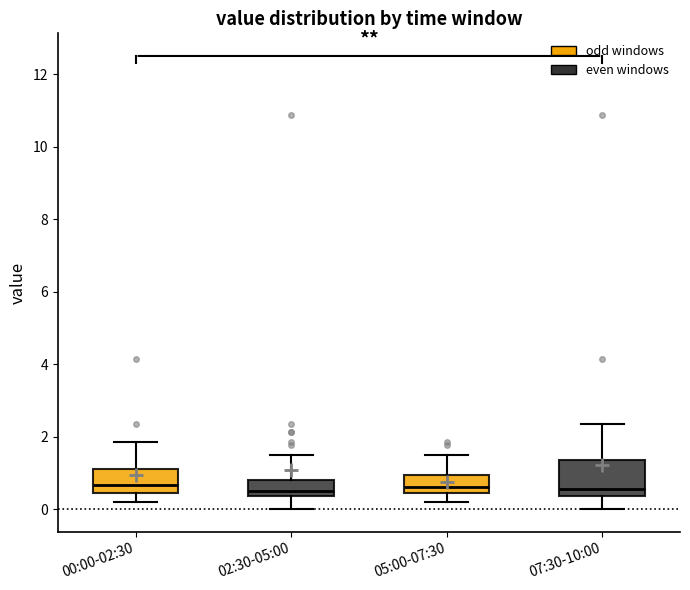

Where does the lower whisker of the box for 00:00-02:30 end on the y-axis? The values are not printed on the chart, so give them approximately, as read against the axis.

0.2